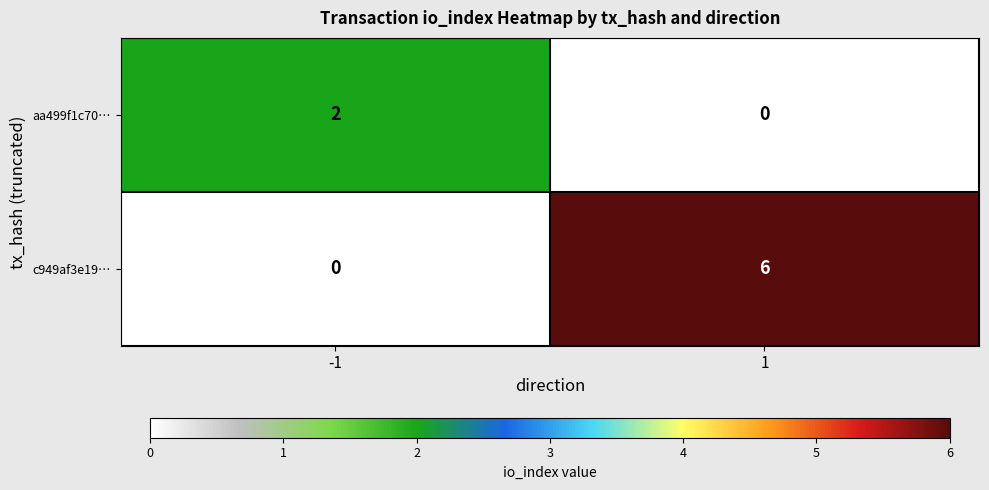

Reading left to right, list all the values displayed in this chart.

aa499f1c70…: 2	0
c949af3e19…: 0	6